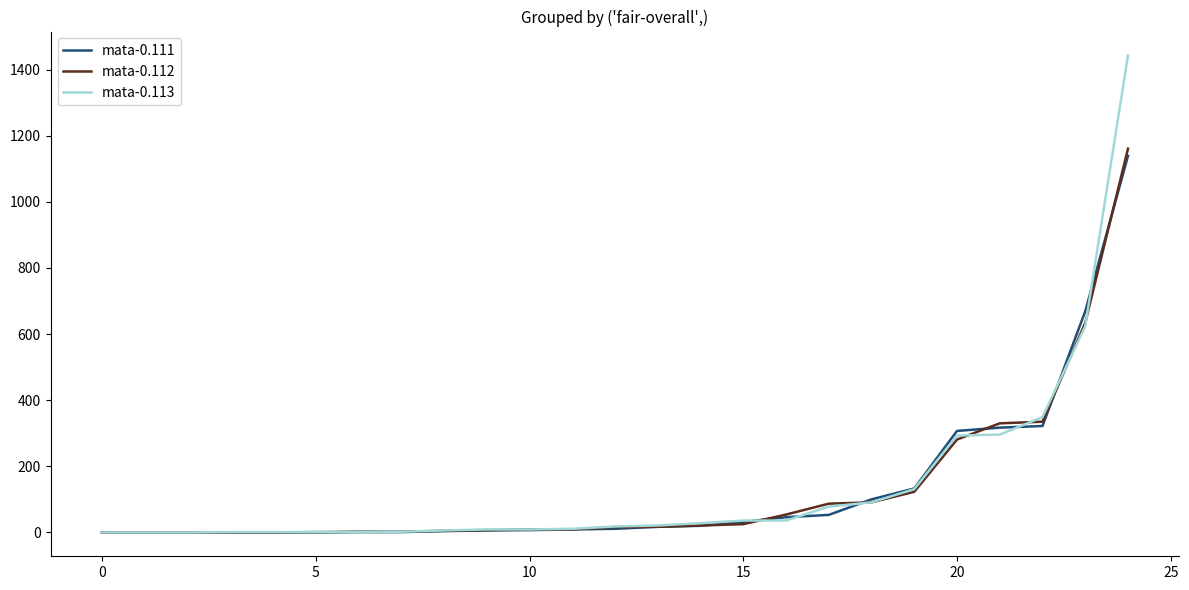

Does the chart have visible grid lines?

No